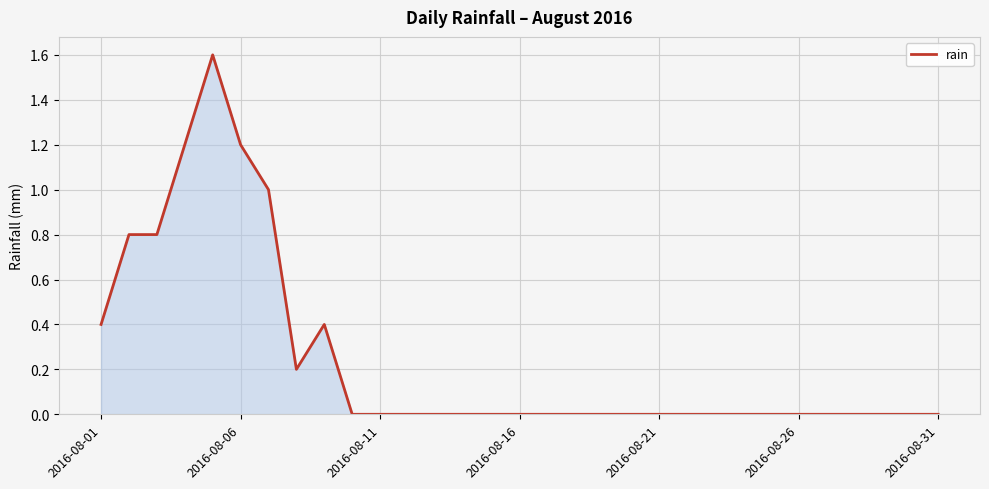

How many lines are shown in the chart?

1